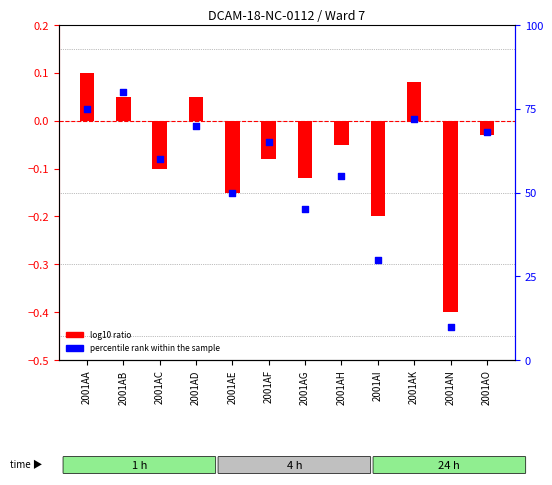

Which series reaches the minimum Y coordinate?

log10 ratio